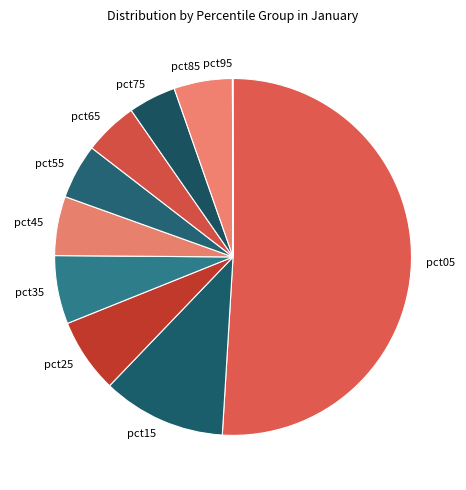

What is the largest slice in the pie chart?

pct05